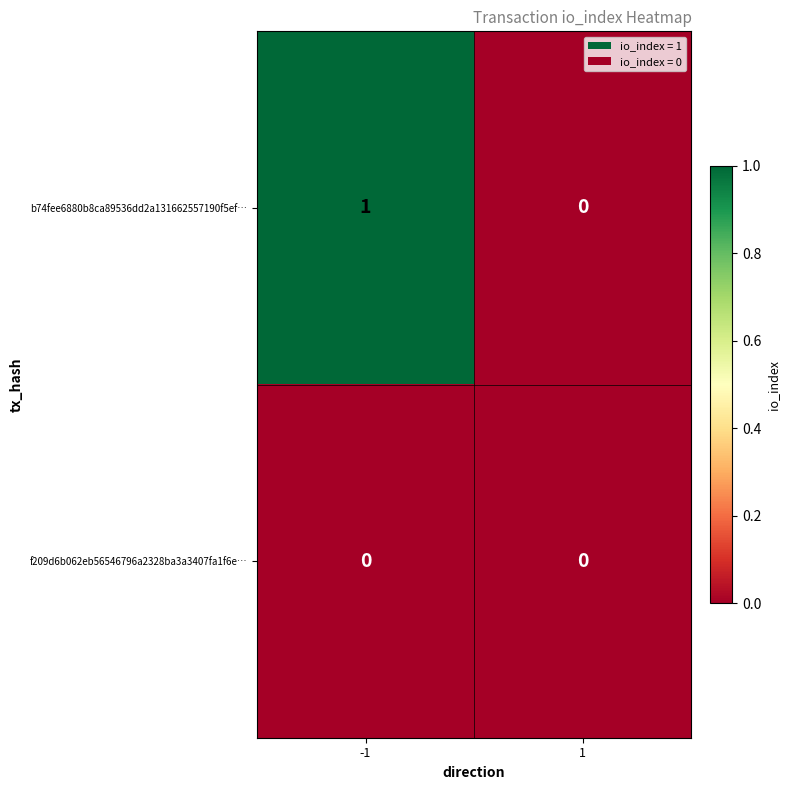

Reading left to right, transcribe all the data shown in this chart.

b74fee6880b8ca89536dd2a131662557190f5ef…: -1=1	1=0
f209d6b062eb56546796a2328ba3a3407fa1f6e…: -1=0	1=0